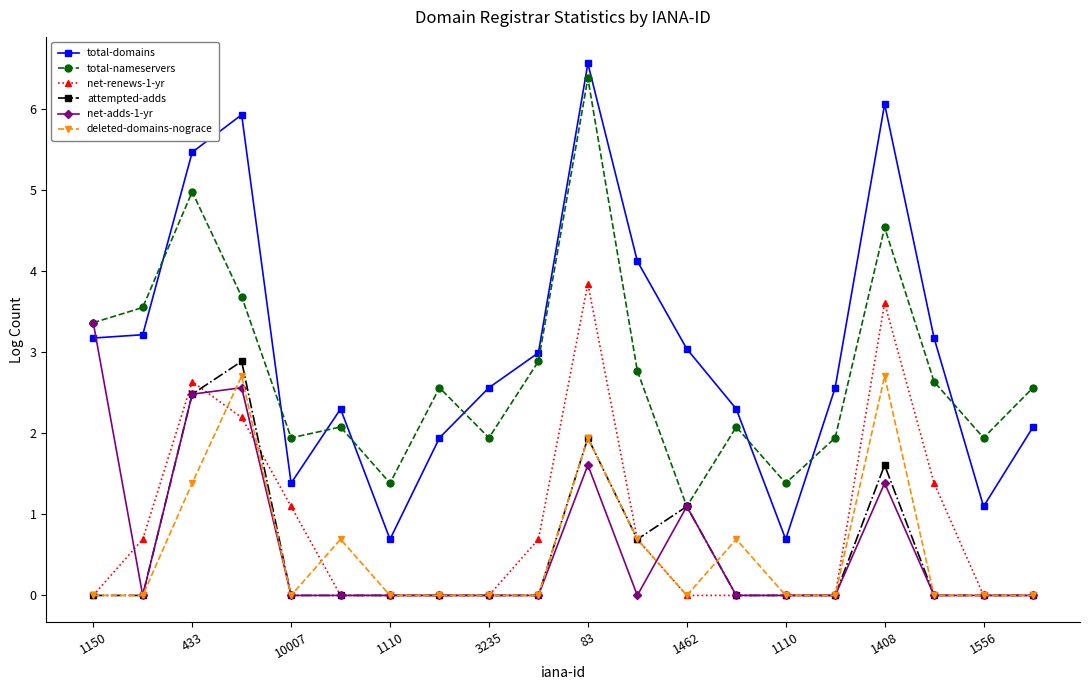

Reading right to left, what are all the values shown in this chart?

total-domains: 2.1	1.1	3.2	6.1	2.6	0.7	2.3	3.0	4.1	6.6	3.0	2.6	1.9	0.7	2.3	1.4	5.9	5.5	3.2	3.2
total-nameservers: 2.6	1.9	2.6	4.5	1.9	1.4	2.1	1.1	2.8	6.4	2.9	1.9	2.6	1.4	2.1	1.9	3.7	5.0	3.6	3.4
net-renews-1-yr: 0.0	0.0	1.4	3.6	0.0	0.0	0.0	0.0	0.7	3.9	0.7	0.0	0.0	0.0	0.0	1.1	2.2	2.6	0.7	0.0
attempted-adds: 0.0	0.0	0.0	1.6	0.0	0.0	0.0	1.1	0.7	1.9	0.0	0.0	0.0	0.0	0.0	0.0	2.9	2.5	0.0	0.0
net-adds-1-yr: 0.0	0.0	0.0	1.4	0.0	0.0	0.0	1.1	0.0	1.6	0.0	0.0	0.0	0.0	0.0	0.0	2.6	2.5	0.0	3.4
deleted-domains-nograce: 0.0	0.0	0.0	2.7	0.0	0.0	0.7	0.0	0.7	1.9	0.0	0.0	0.0	0.0	0.7	0.0	2.7	1.4	0.0	0.0